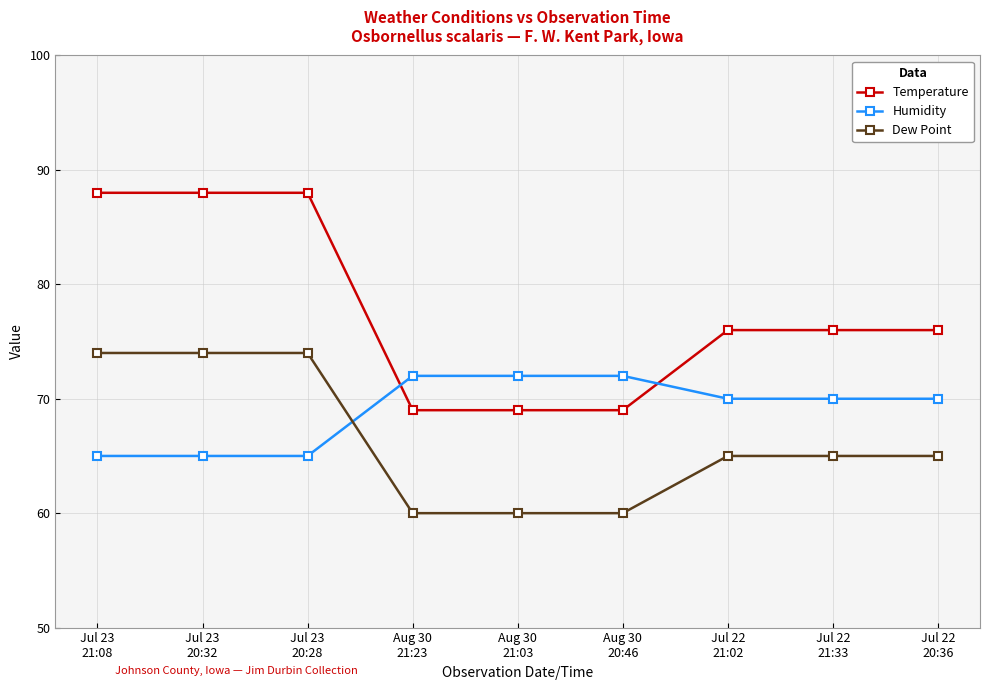

The value of Temperature at Jul 22
21:33 is 76. True or false?

True